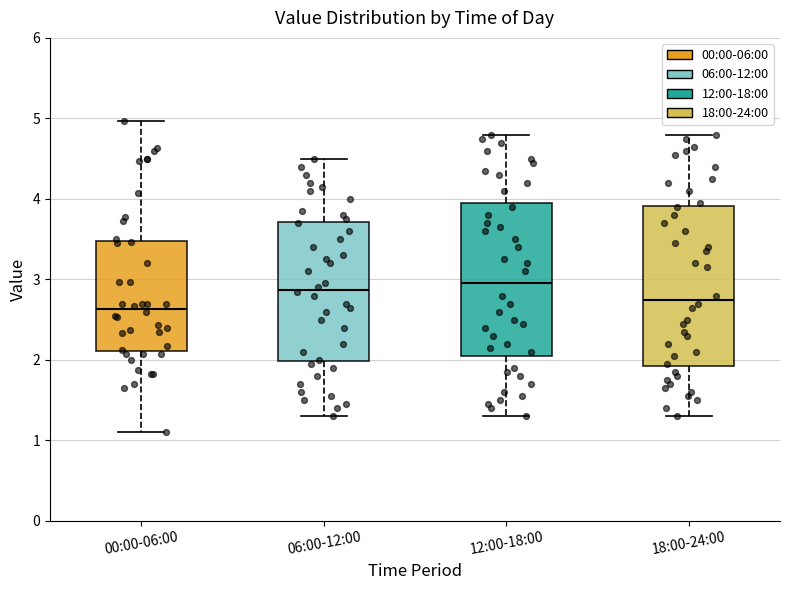

Where does the lower whisker of the box for 00:00-06:00 end on the y-axis? The values are not printed on the chart, so give them approximately, as read against the axis.

1.1